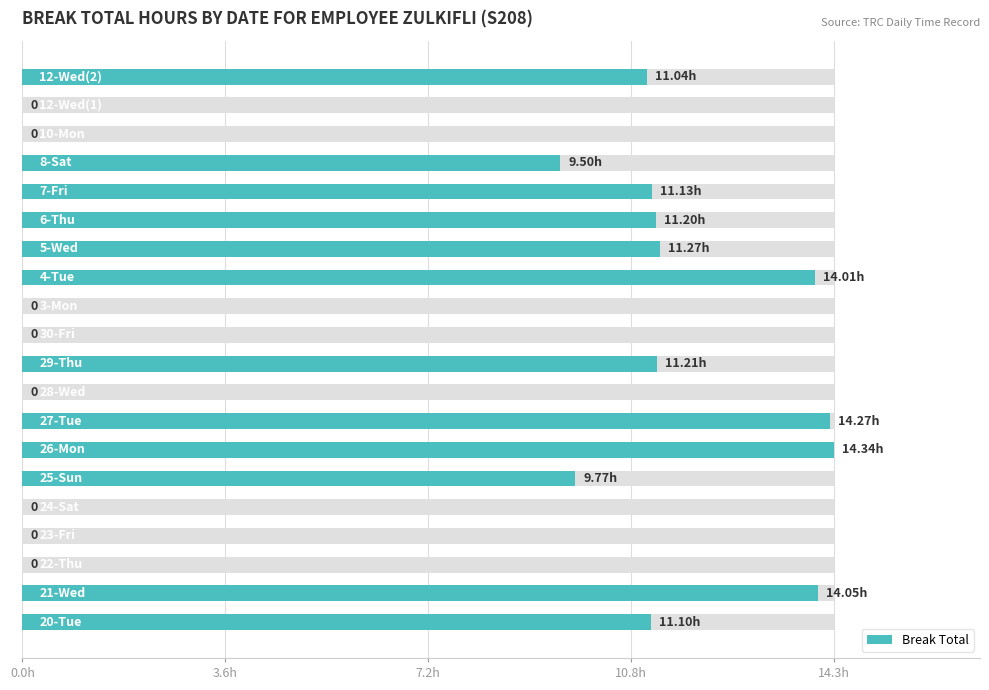

What is the difference between the maximum and minimum values?

14.3